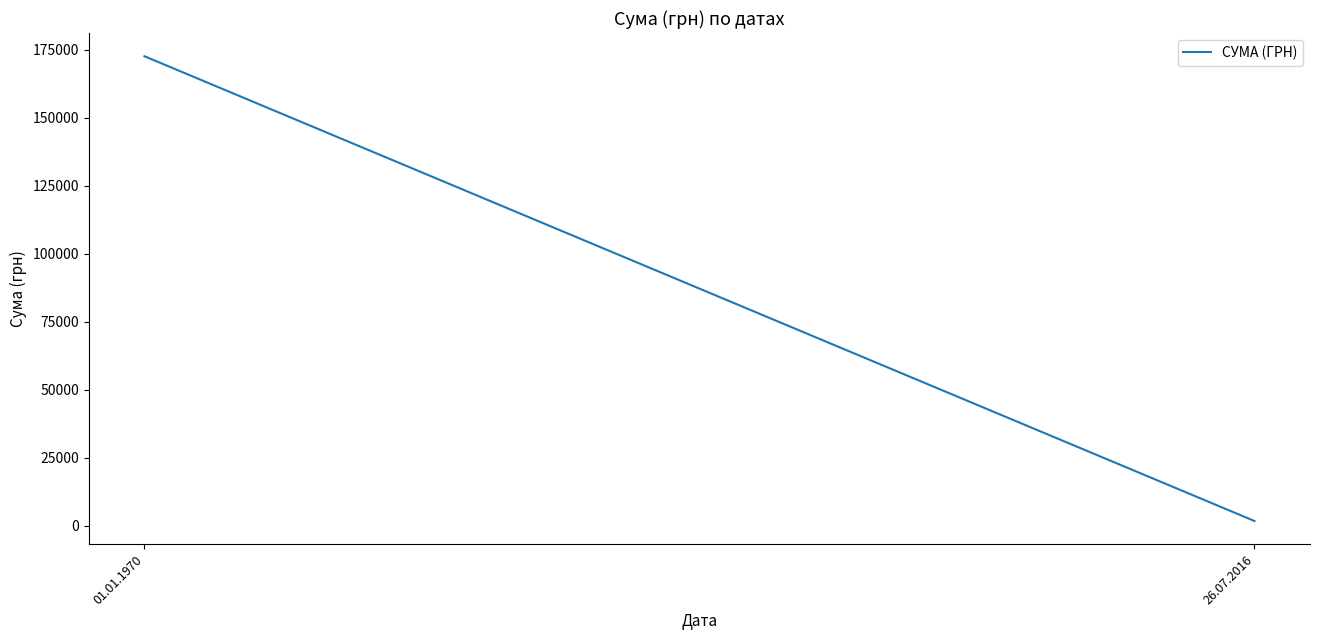

Does the chart display data point markers on the line(s)?

No